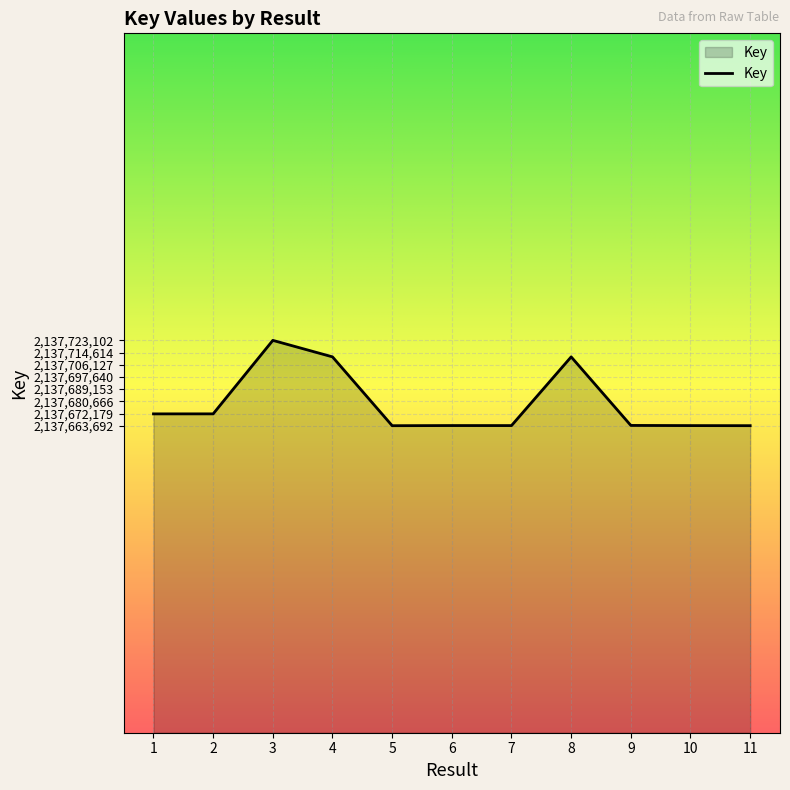

The value at 1 is 2137671923. True or false?

True